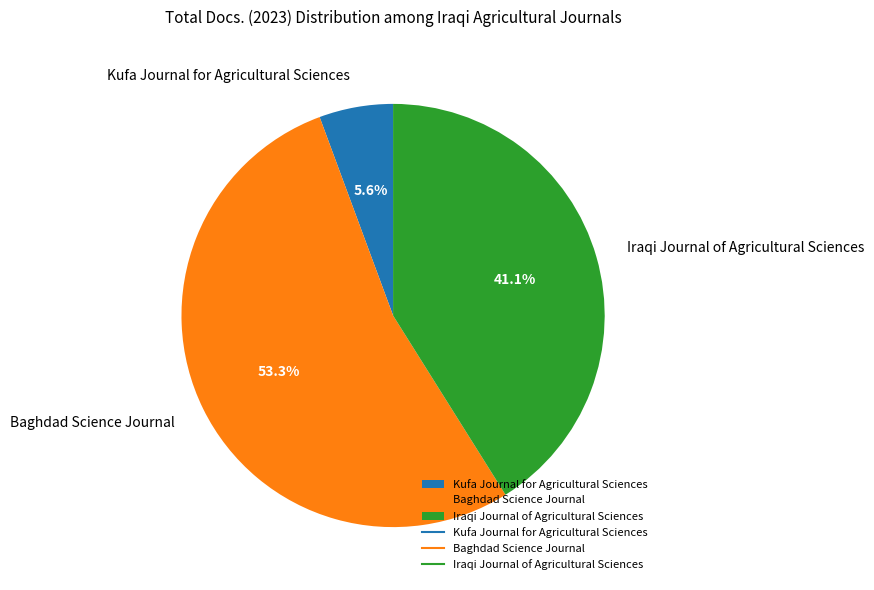

To the nearest percent, what percentage of the pie is Kufa Journal for Agricultural Sciences?

6%